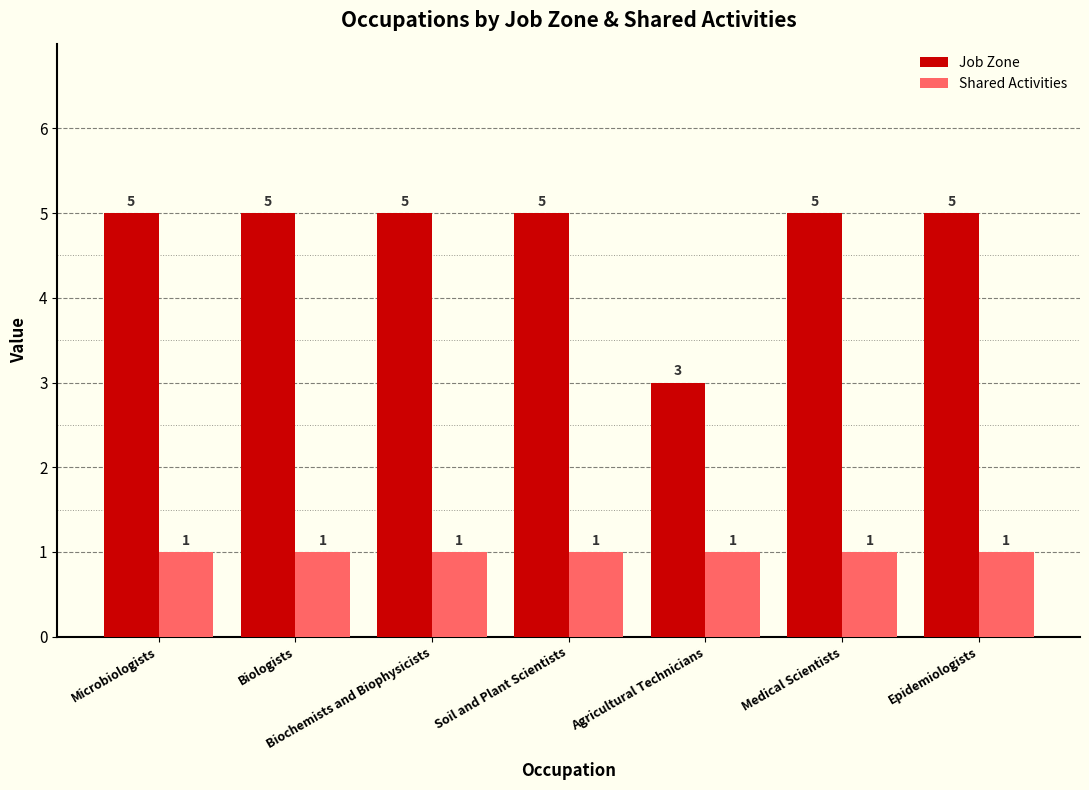

Which series has the widest spread of values?

Job Zone